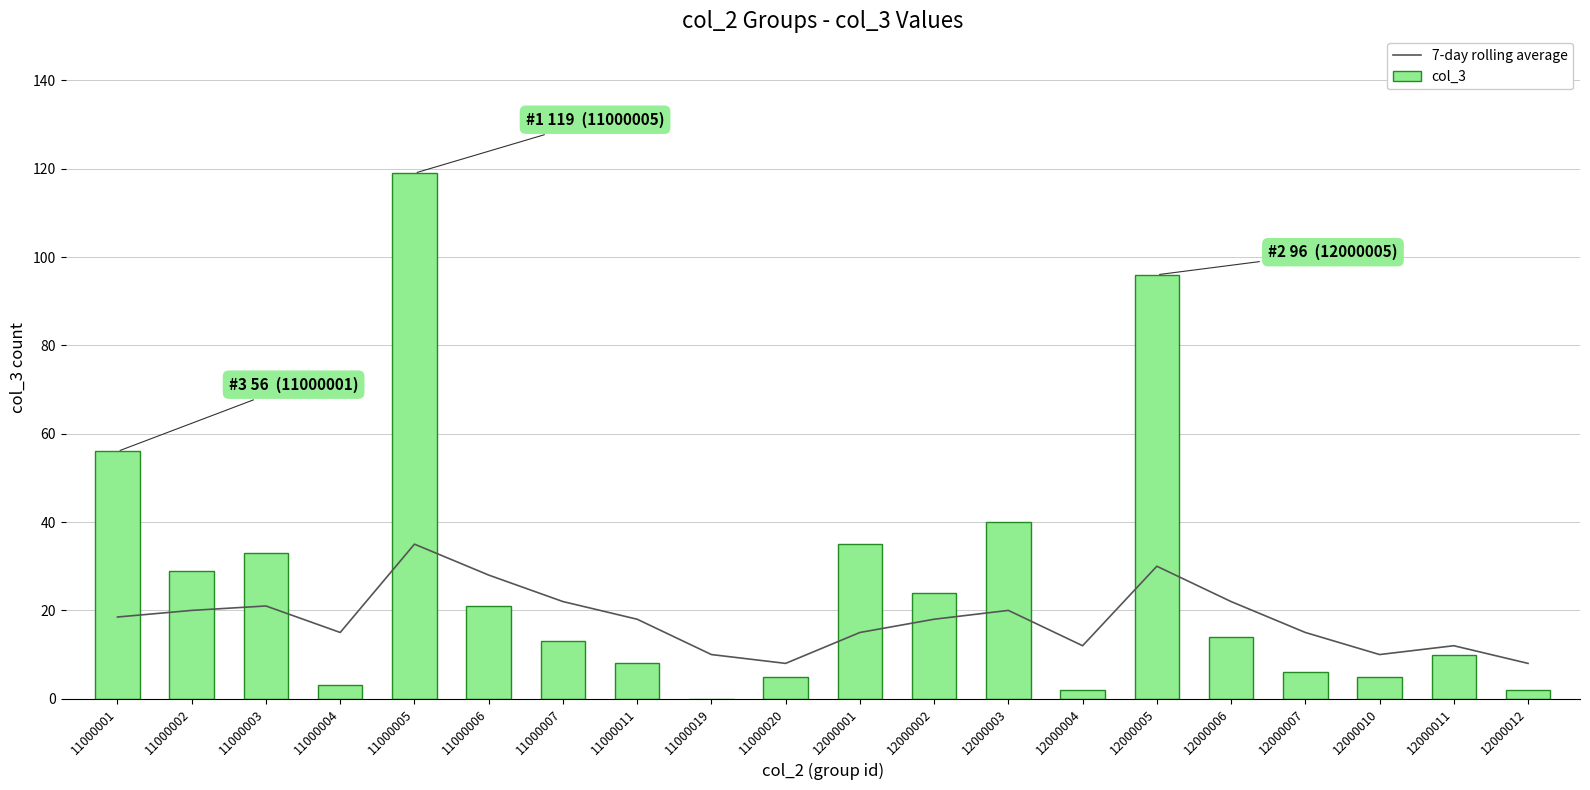

Is the value of col_3 at 12000007 greater than the value of 7-day rolling average at 11000019?

No